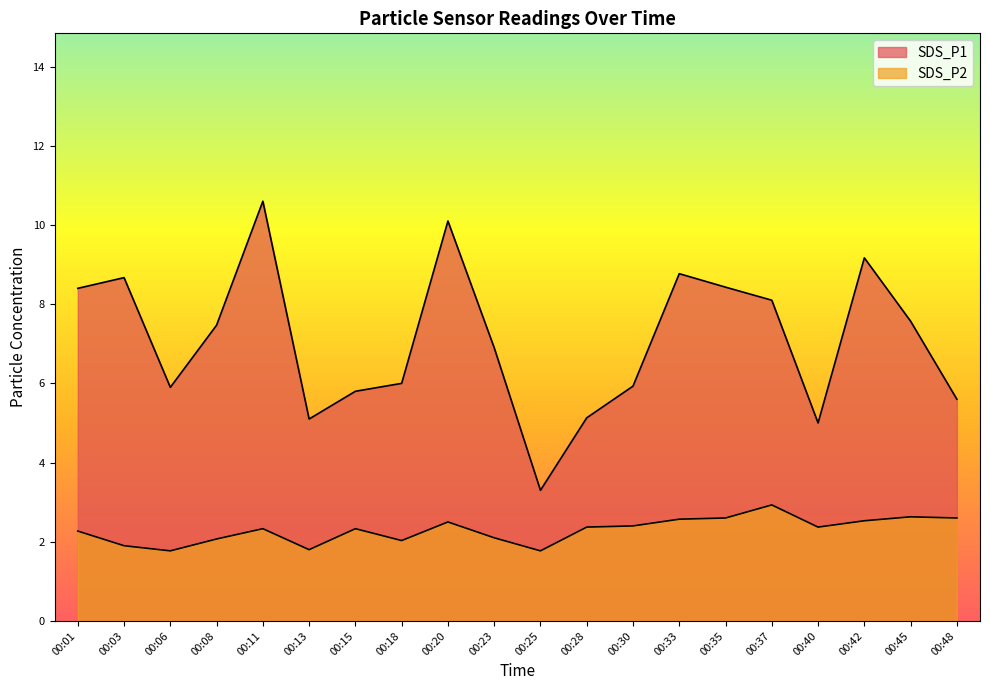

Reading left to right, what are all the values shown in this chart?

SDS_P1: 8.4	8.7	5.9	7.5	10.6	5.1	5.8	6.0	10.1	6.9	3.3	5.1	5.9	8.8	8.4	8.1	5.0	9.2	7.6	5.6
SDS_P2: 2.3	1.9	1.8	2.1	2.3	1.8	2.3	2.0	2.5	2.1	1.8	2.4	2.4	2.6	2.6	2.9	2.4	2.5	2.6	2.6